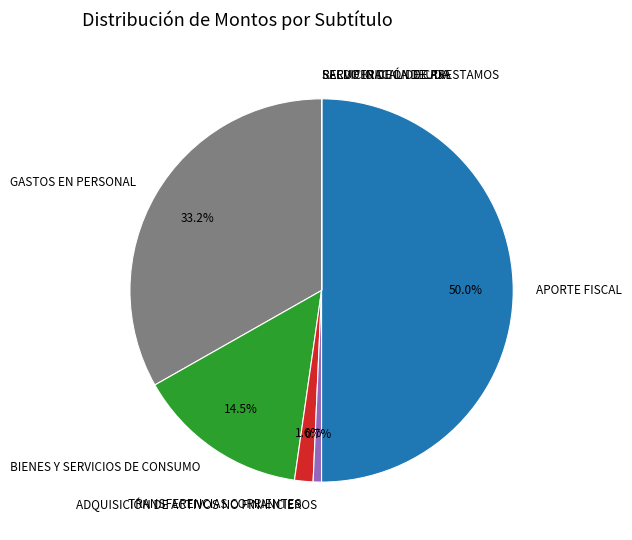

Which category has the biggest portion of the pie?

APORTE FISCAL